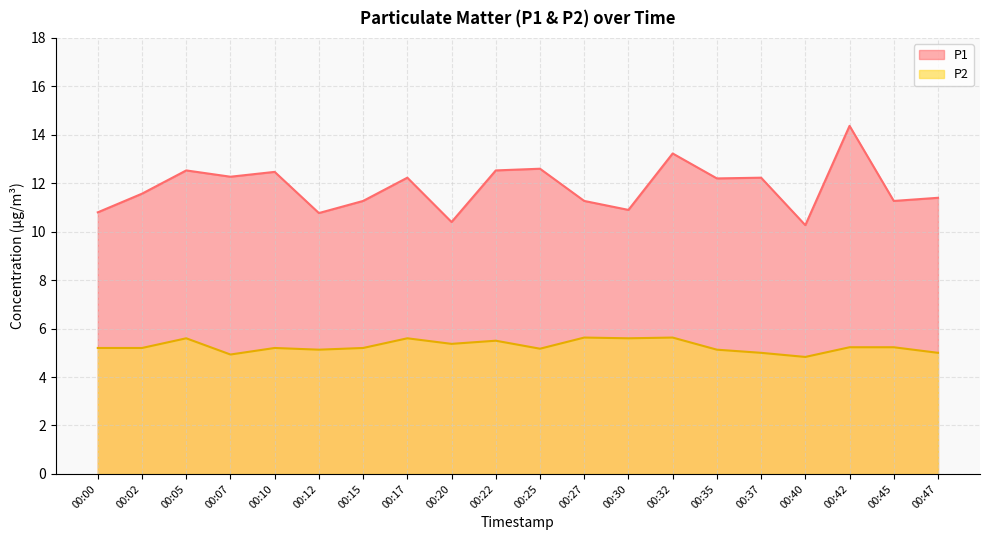

At 00:00, list the series in order from largest to smallest.

P1, P2